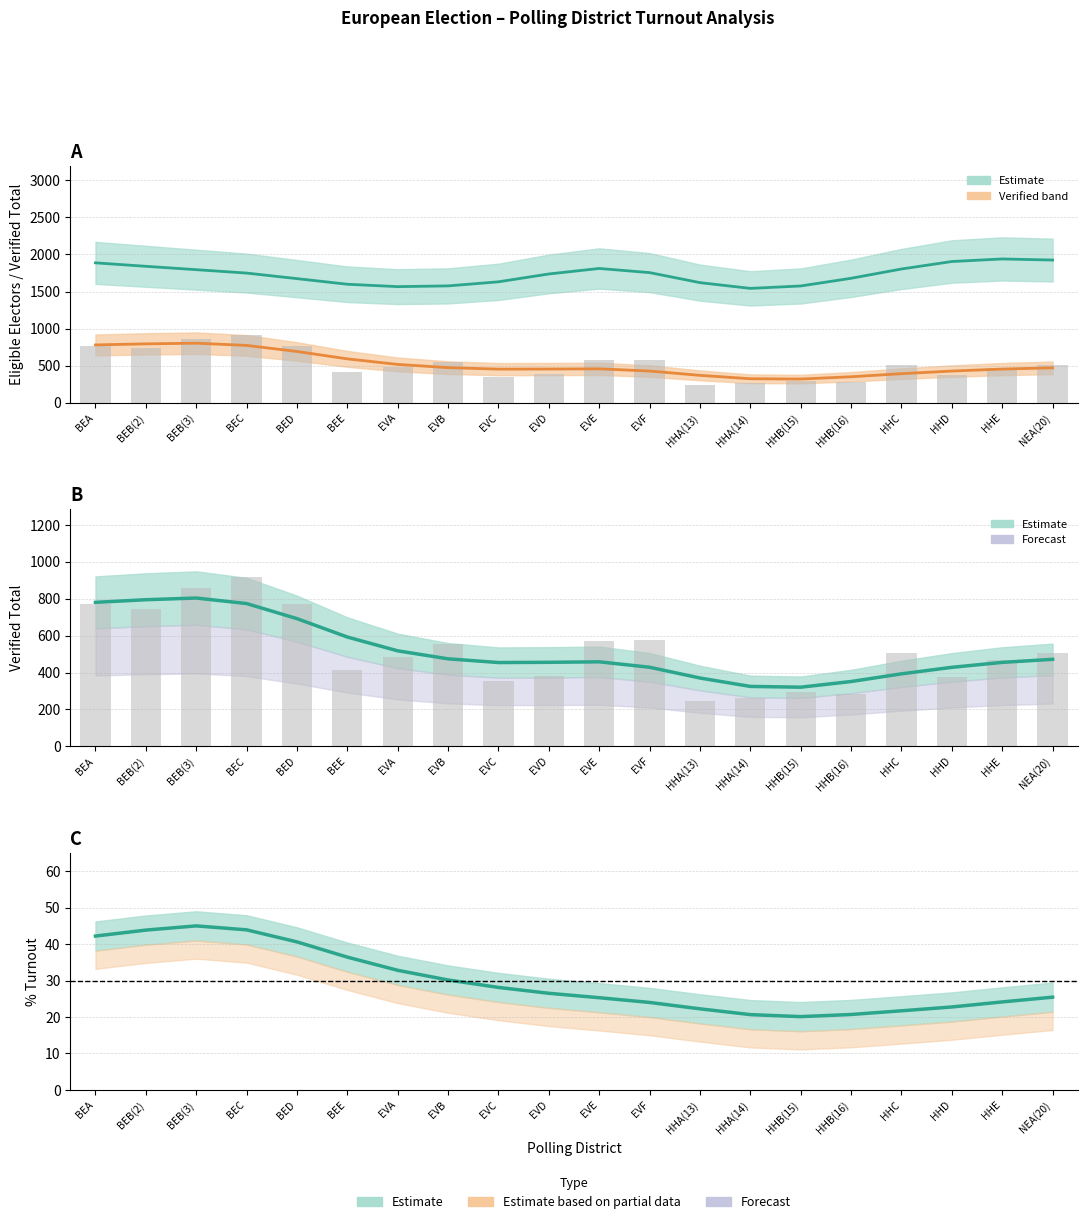

Rank the categories by Eligible Electors value from lowest to highest.

HHA(14), EVA, HHB(15), EVB, BEE, HHA(13), EVC, BED, HHB(16), EVD, BEC, EVF, BEB(3), HHC, EVE, BEB(2), BEA, HHD, NEA(20), HHE